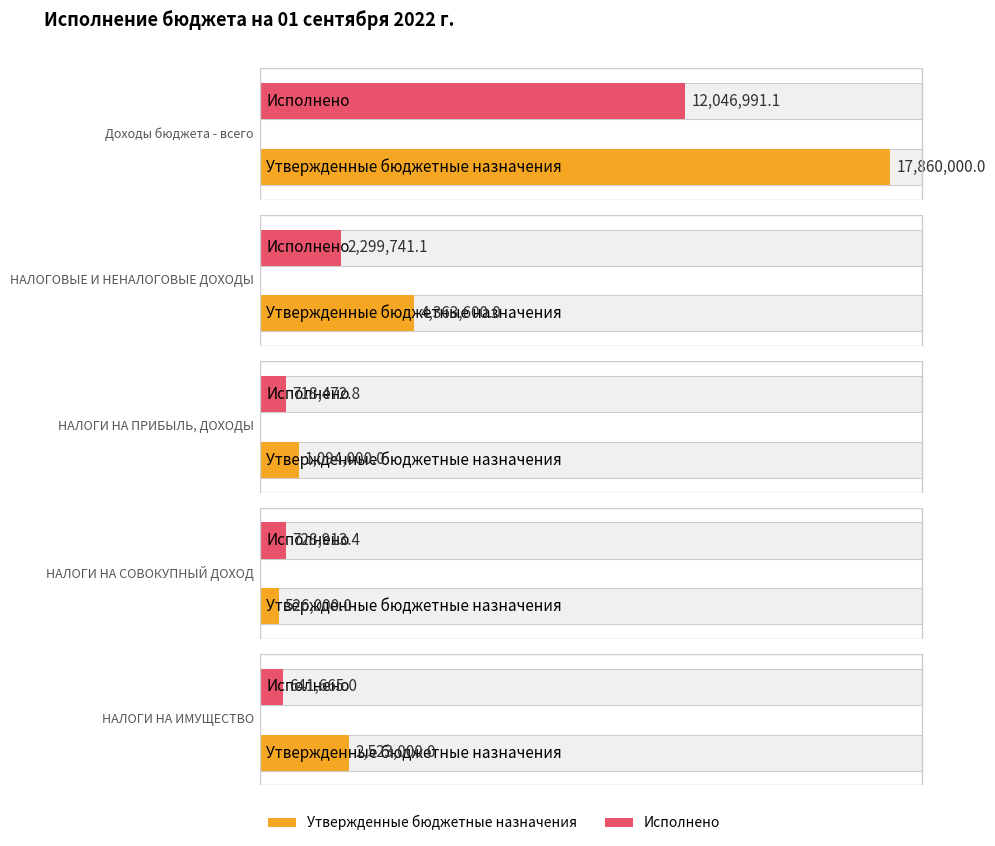

What is the average value of the Исполнено series?

3287156.7